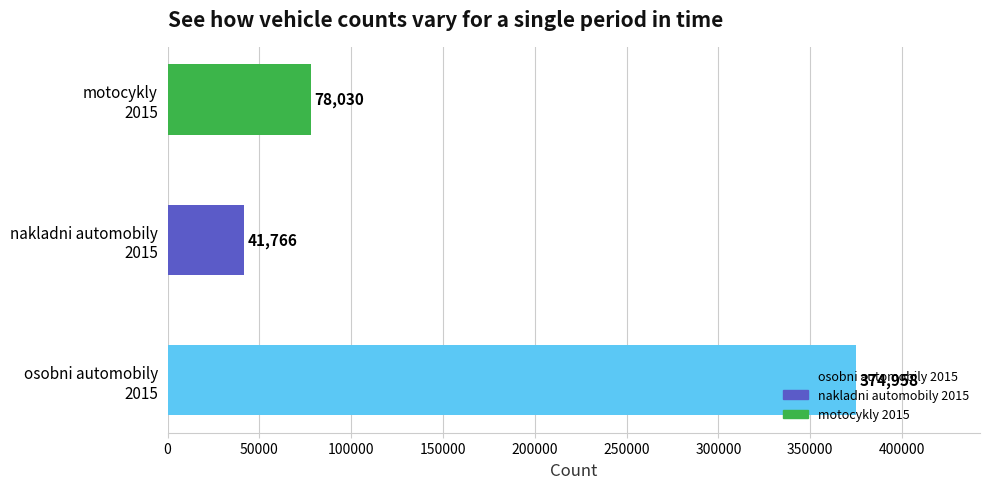

What is the difference between the maximum and minimum values?

333192